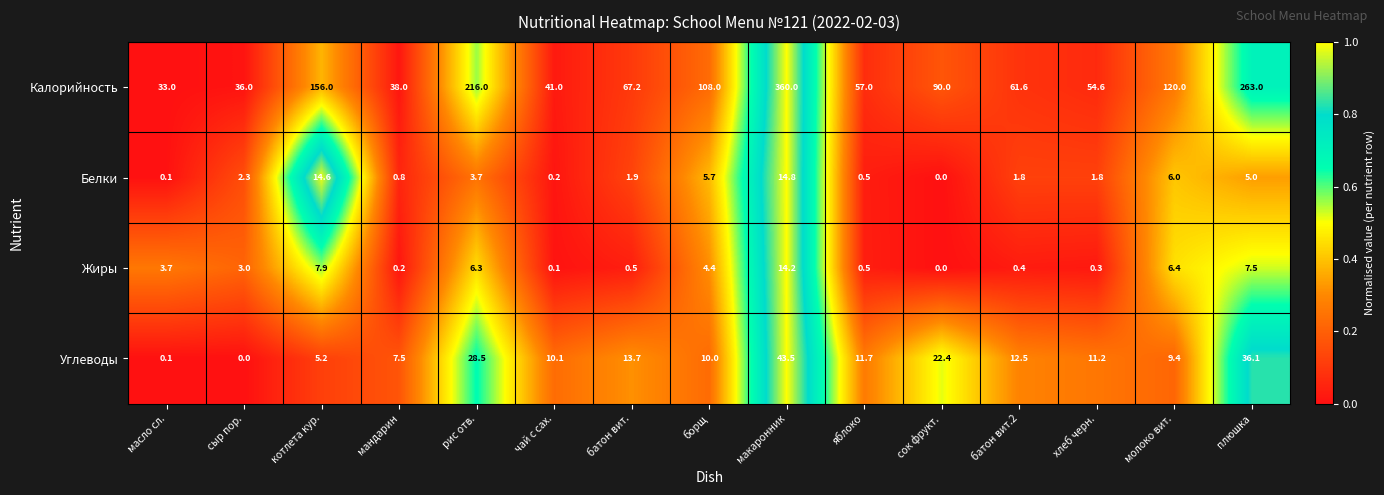

The value of Калорийность at котлета кур. is 156.0. True or false?

True